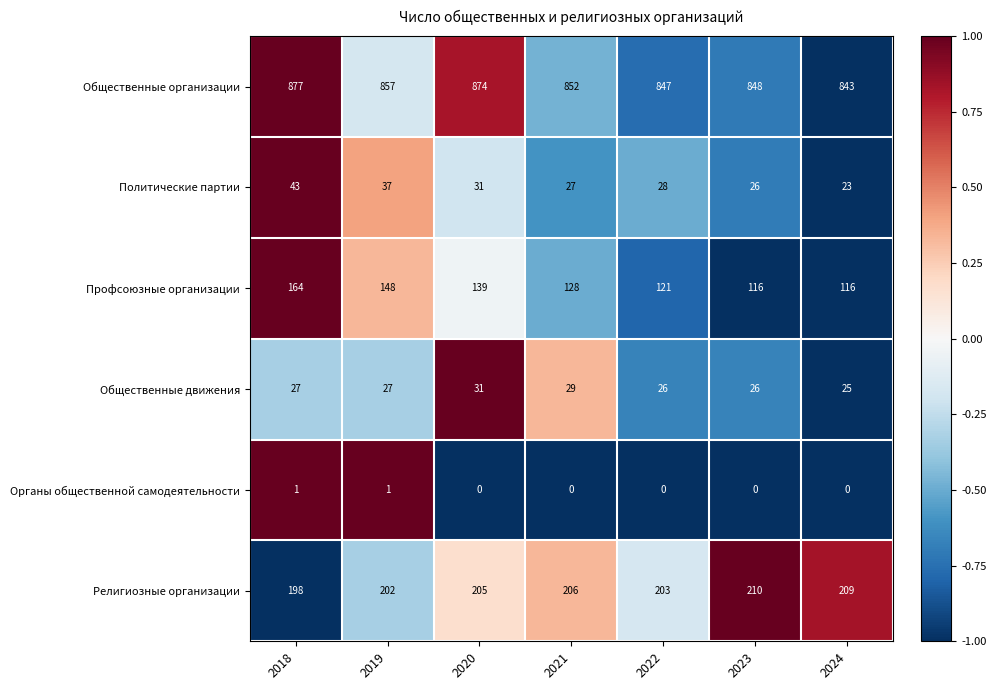

What is the difference between the maximum and second lowest values in the Общественные организации series?

30